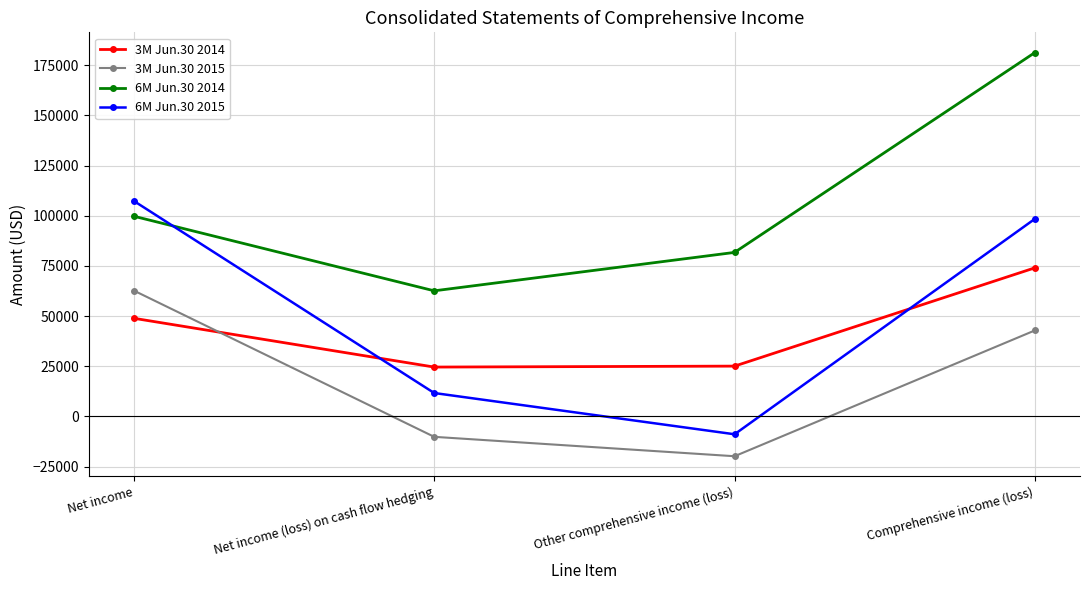

True or false: 3M Jun.30 2014 has a value of 29854 at Net income.

False